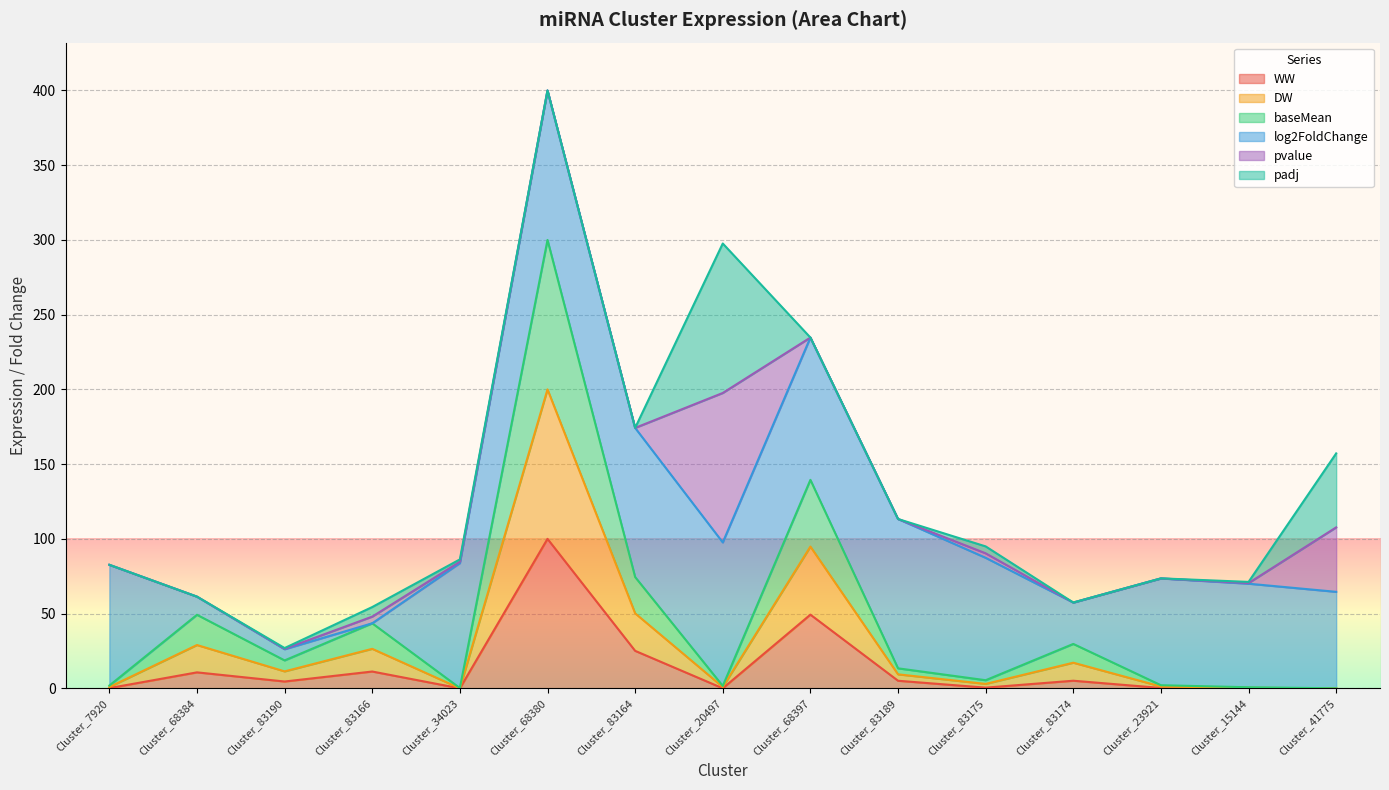

Which category has the highest value in the WW series?

Cluster_68380